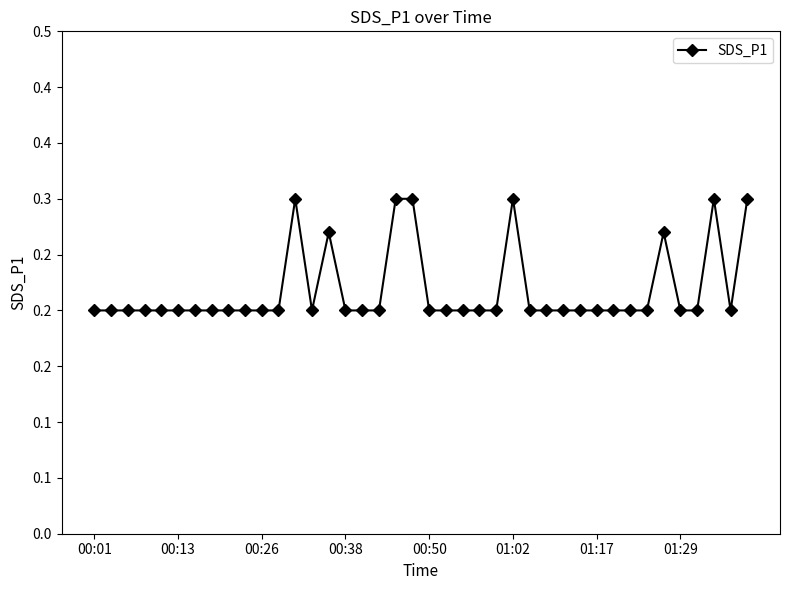

Is this an area chart (filled region under the line)?

No